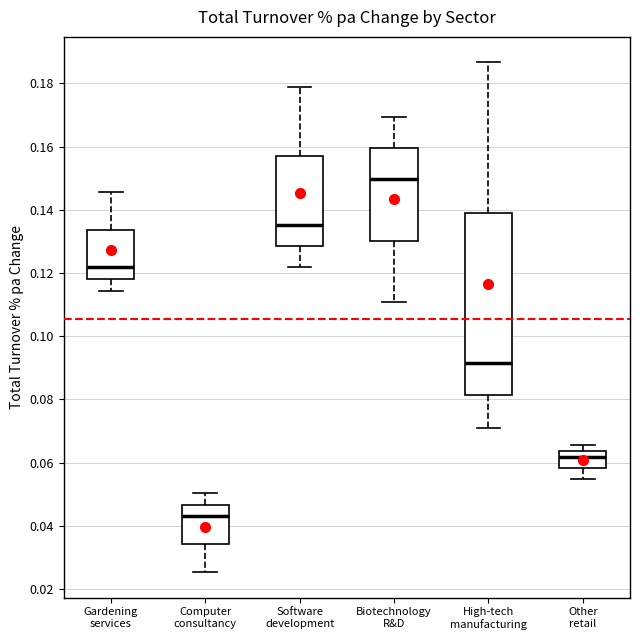

Reading left to right, transcribe this box plot: for each box, give where its median line is, the range the box spans, and where its two whiskers end, as read against the y-axis. The values are not printed on the chart, so give them approximately, as read against the axis.

Gardening services: median 0.122, box 0.118 to 0.134, whiskers 0.114 to 0.146
Computer consultancy: median 0.044, box 0.034 to 0.046, whiskers 0.026 to 0.050
Software development: median 0.136, box 0.128 to 0.156, whiskers 0.122 to 0.178
Biotechnology R&D: median 0.150, box 0.130 to 0.160, whiskers 0.110 to 0.170
High-tech manufacturing: median 0.092, box 0.082 to 0.140, whiskers 0.072 to 0.186
Other retail: median 0.062, box 0.058 to 0.064, whiskers 0.054 to 0.066